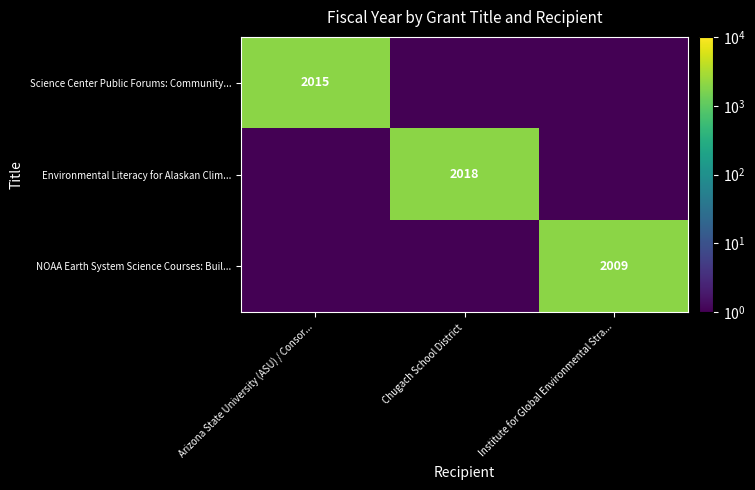

The Science Center Public Forums: Community... series shows 2919.3 at Arizona State University (ASU) / Consor.... True or false?

False